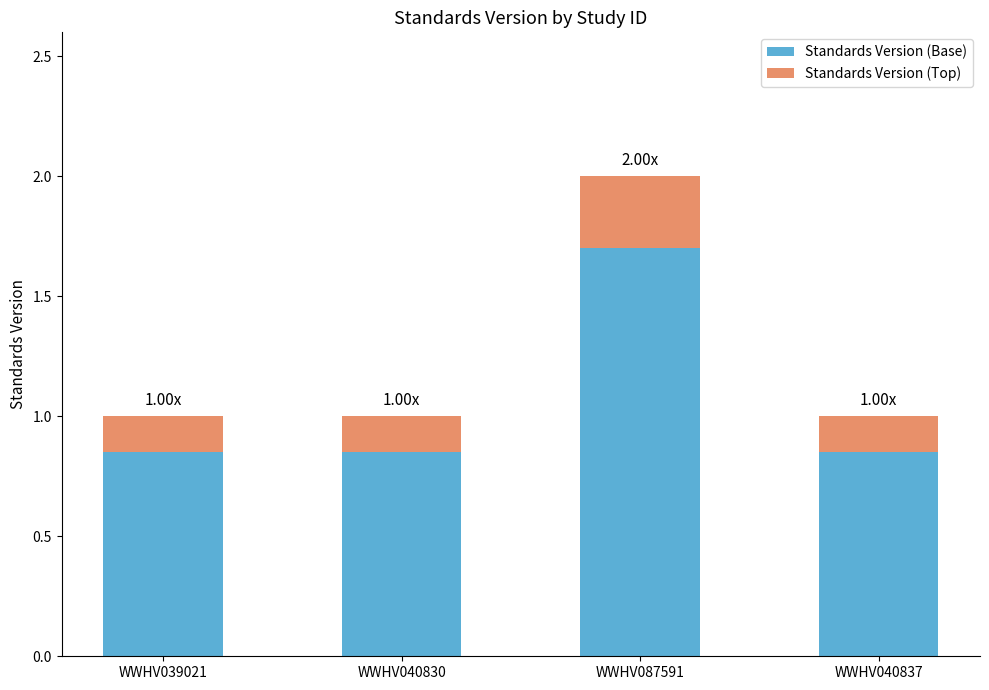

What is the total value across all series at WWHV040830?

1.0